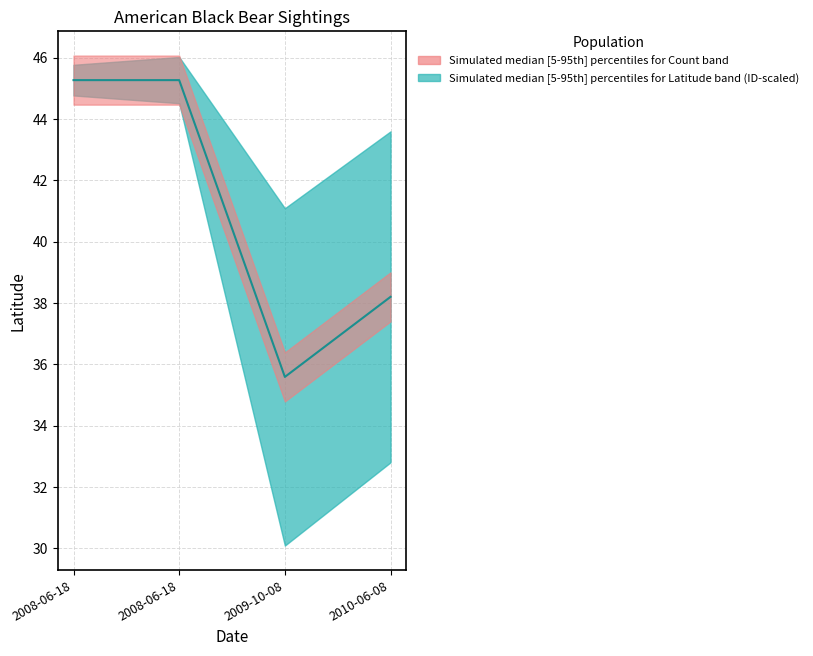

What is the label of the 4th point from the left?

2010-06-08